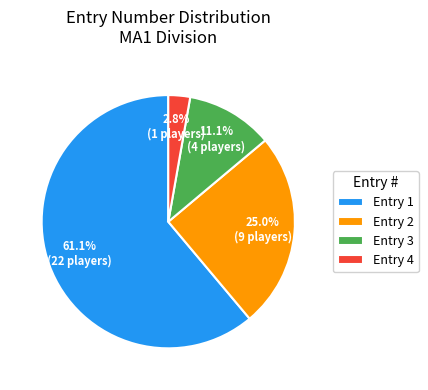

To the nearest percent, what is the difference between the largest and smallest slice percentages?

58%